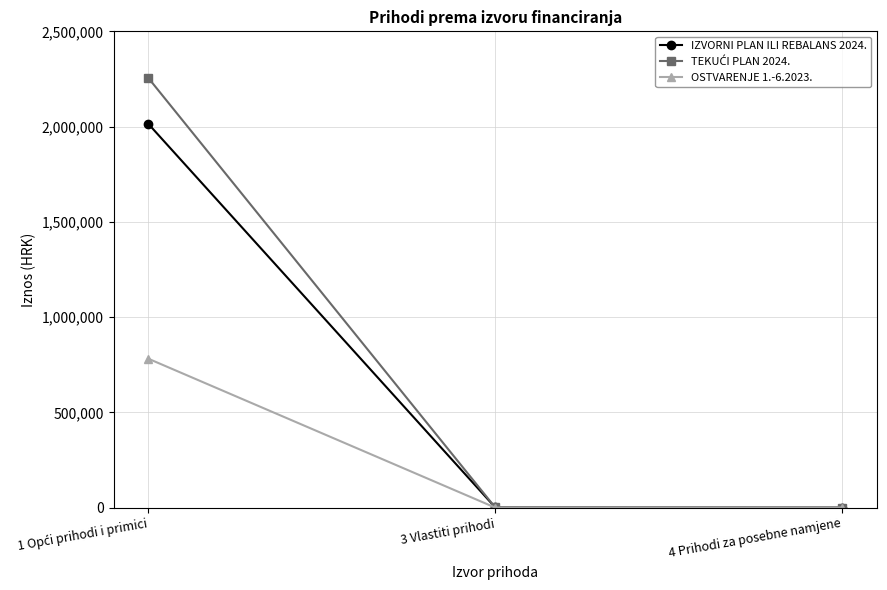

What is the value of the IZVORNI PLAN ILI REBALANS 2024. point at the 3rd from the left?

133.0